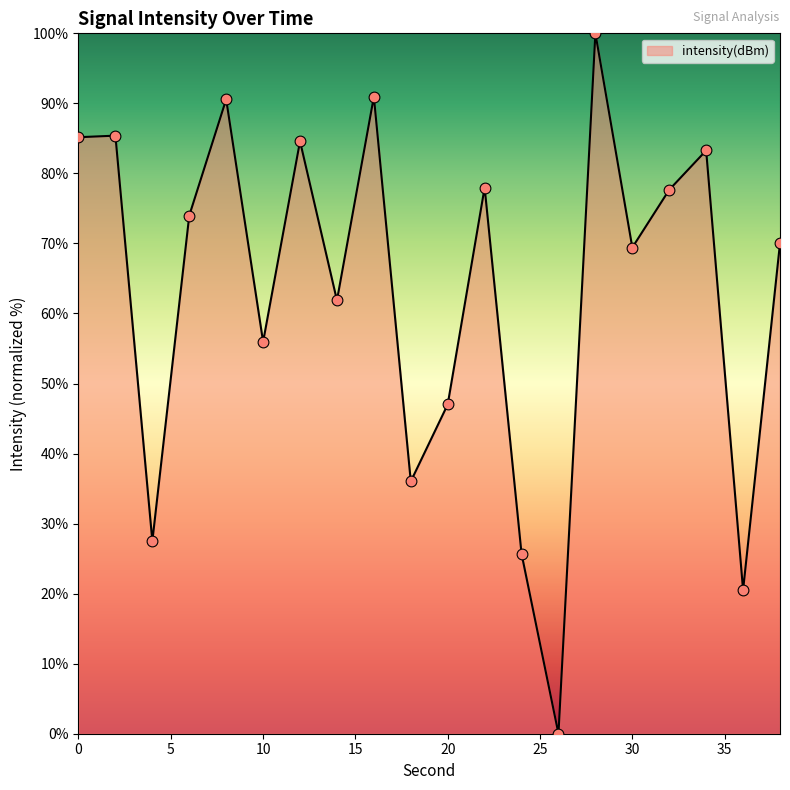

What is the maximum value shown in the chart?

100.0